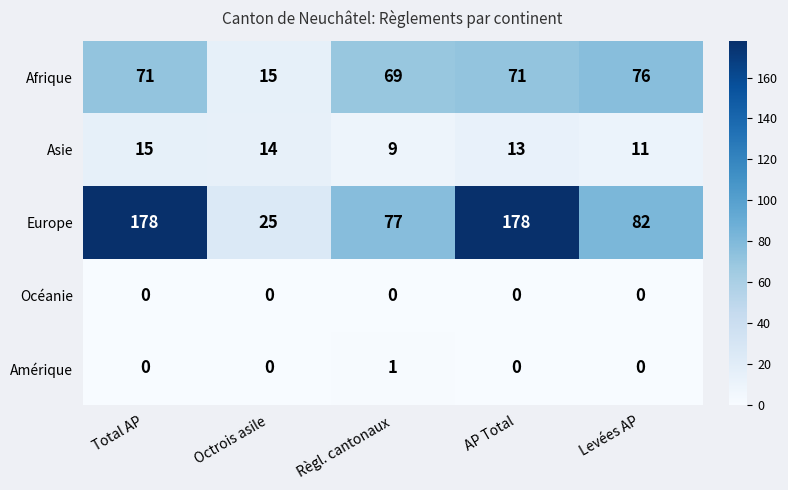

Which series has the largest total across all categories?

Europe